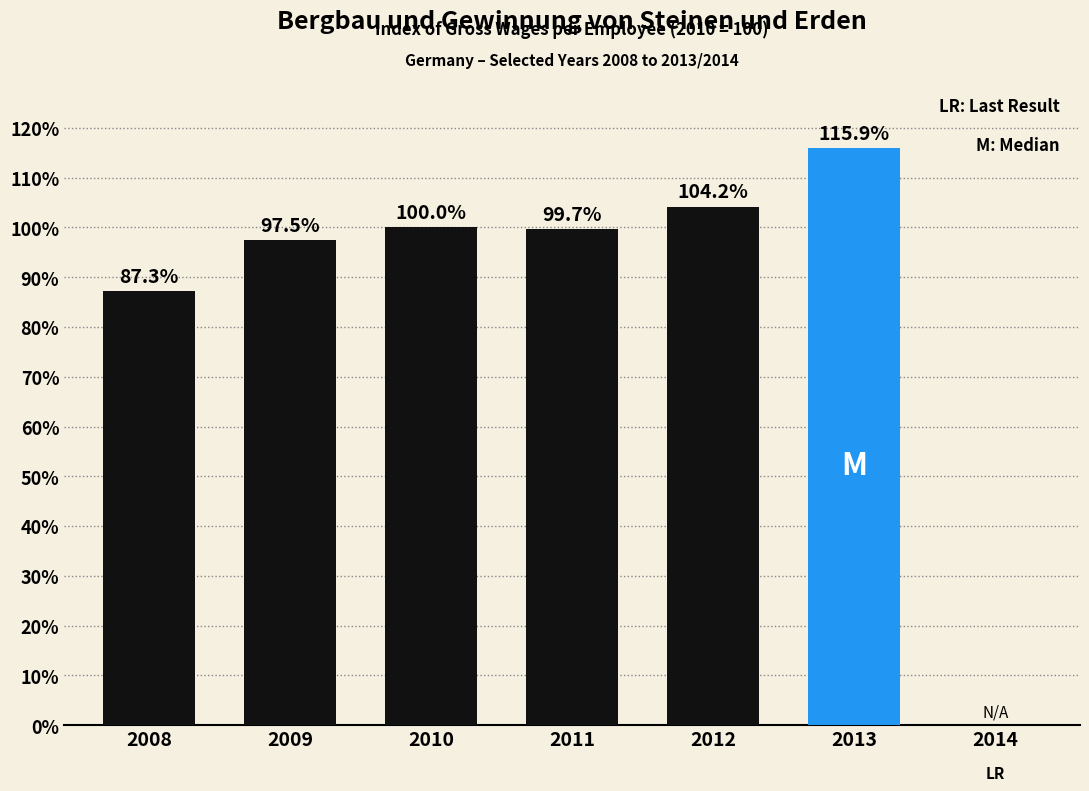

Reading left to right, what are all the values shown in this chart?

2008=87.3	2009=97.5	2010=100.0	2011=99.7	2012=104.2	2013=115.9	2014=0.0